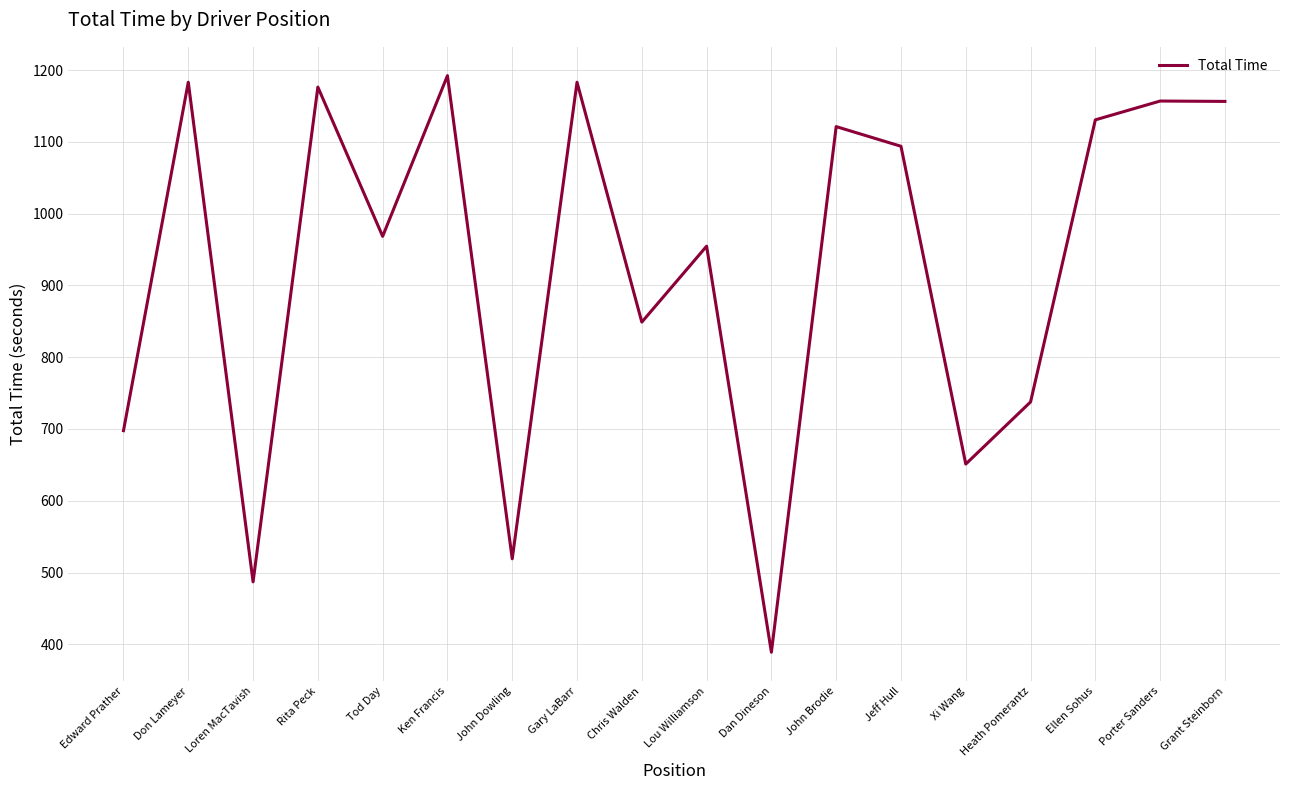

What value does the data have at Ellen Sohus?

1130.6